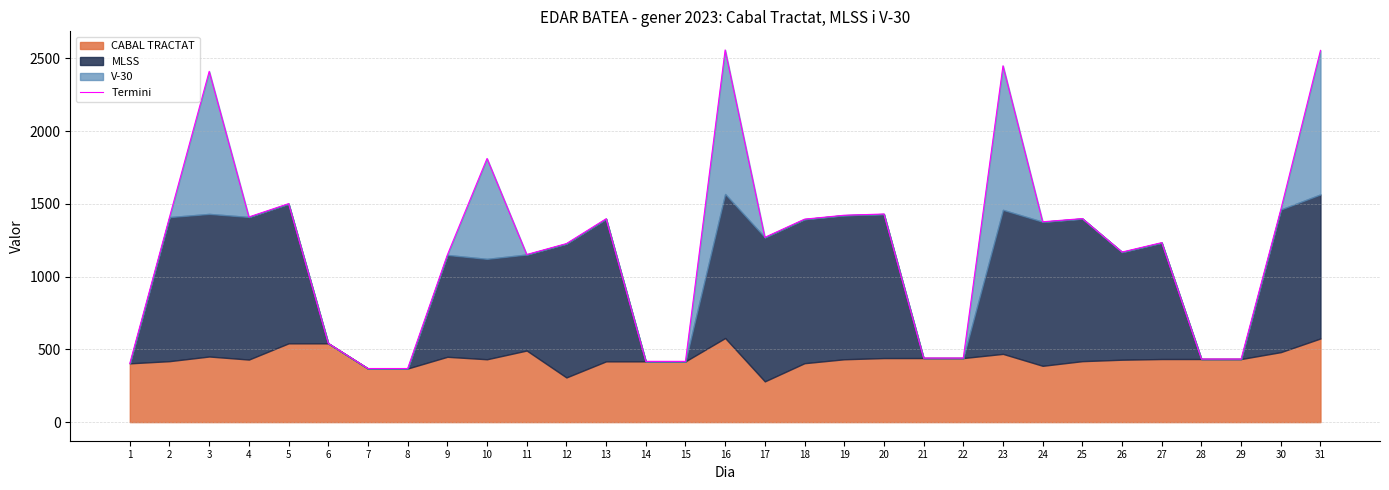

What is the value of the 30th point from the left?

1461.0